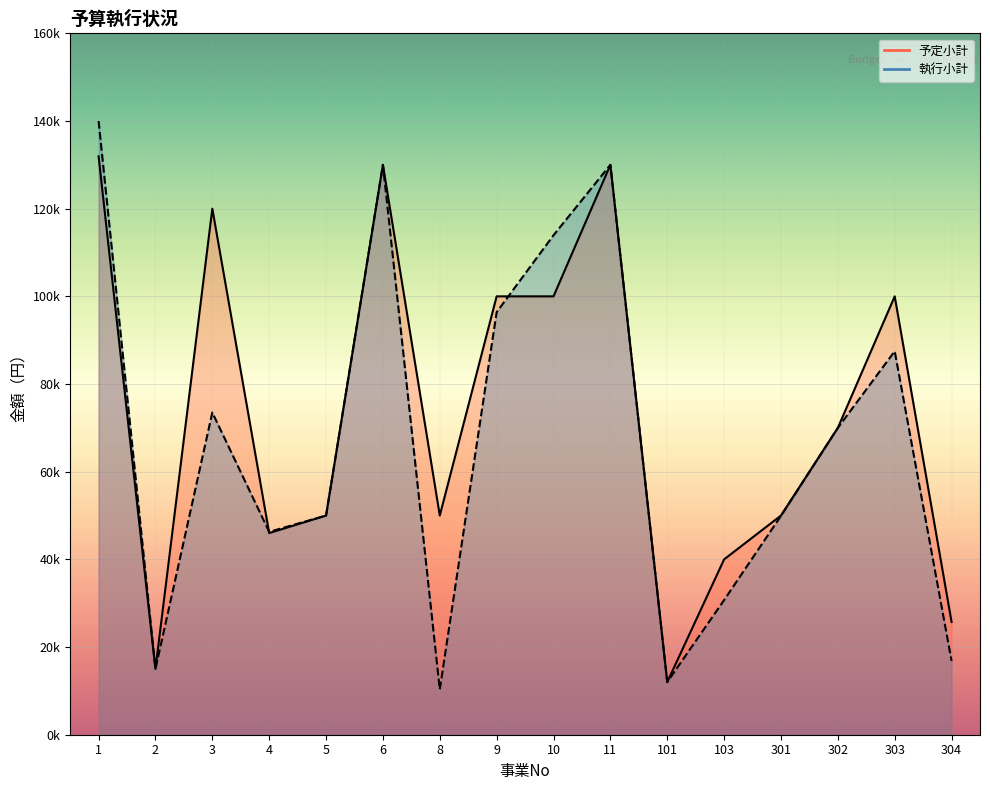

How many values in the 予定小計 series exceed 70000?

7